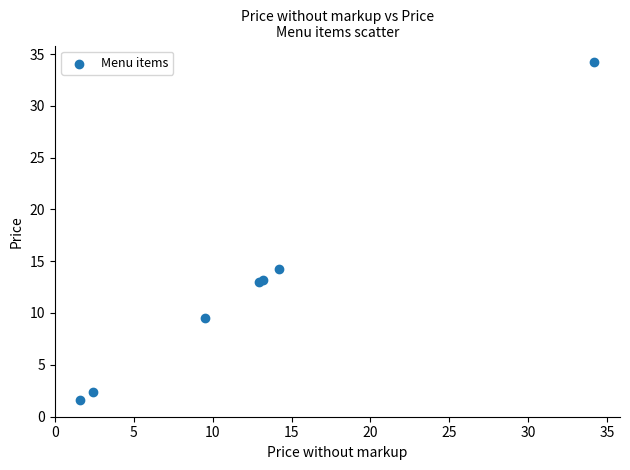

What Y value in the scatter plot is closest to 17?

14.2